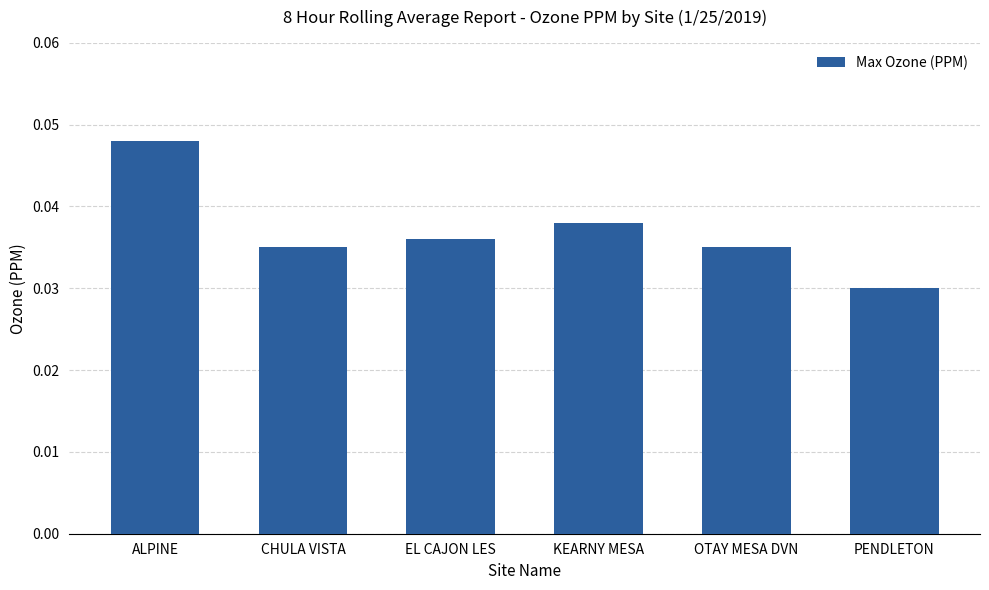

At which category does the chart reach its minimum across all series?

PENDLETON